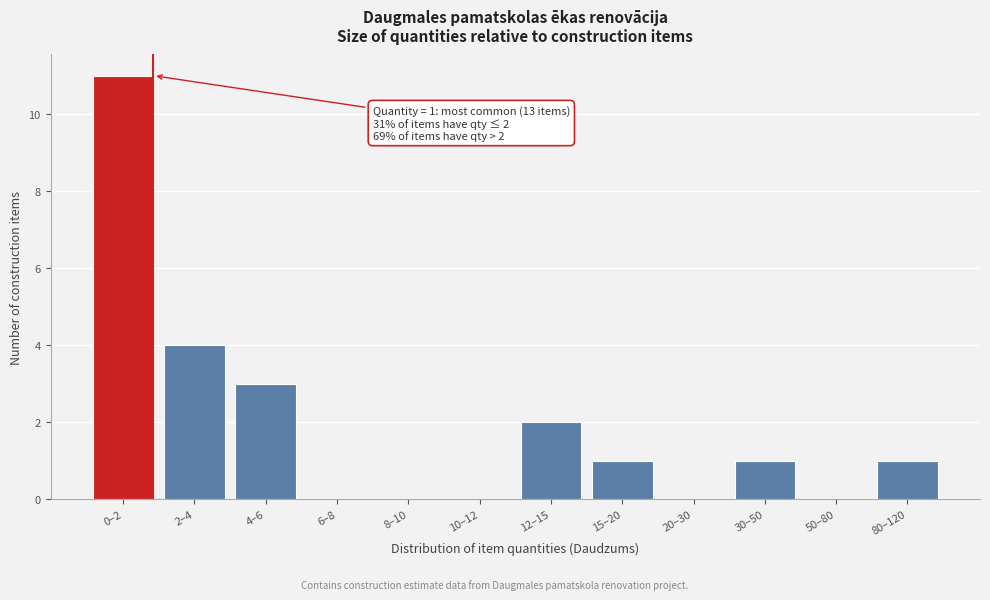

Reading left to right, list all the values displayed in this chart.

0–2=11	2–4=4	4–6=3	6–8=0	8–10=0	10–12=0	12–15=2	15–20=1	20–30=0	30–50=1	50–80=0	80–120=1